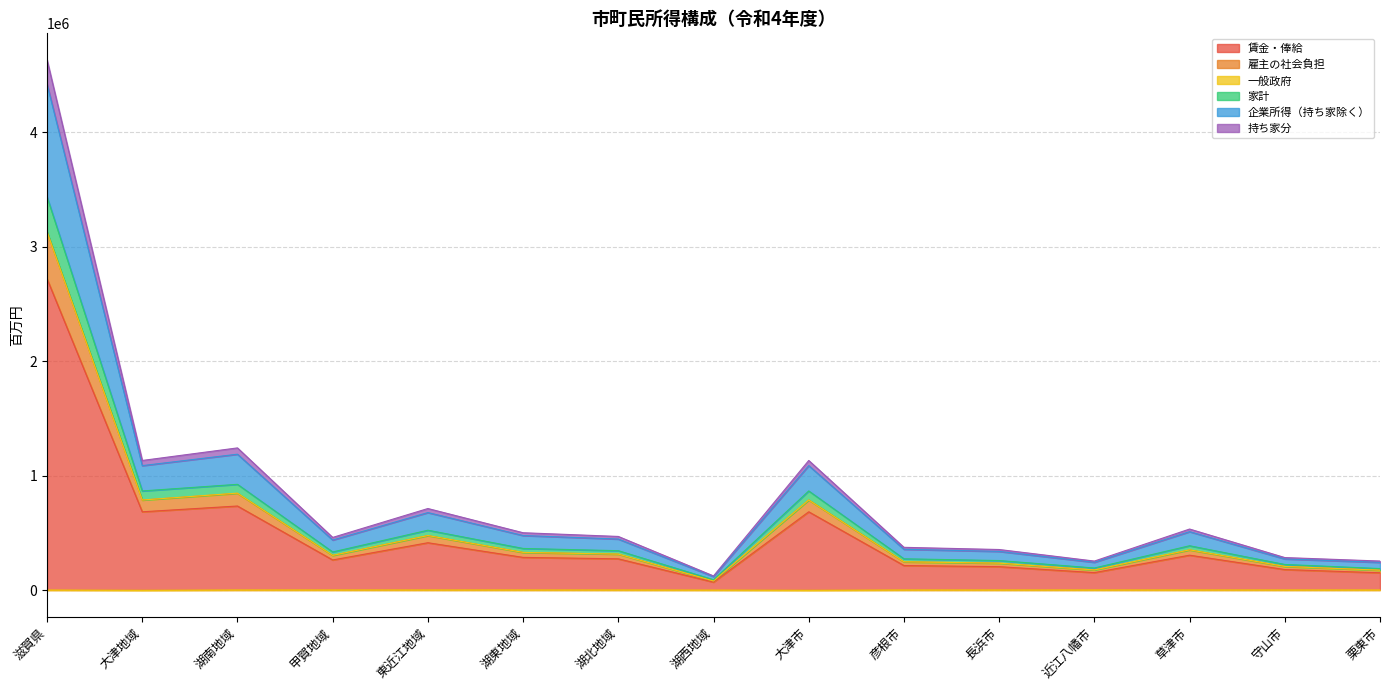

Rank the categories by 雇主の社会負担 value from highest to lowest.

滋賀県, 湖南地域, 大津地域, 大津市, 東近江地域, 草津市, 湖東地域, 湖北地域, 甲賀地域, 彦根市, 長浜市, 守山市, 近江八幡市, 栗東市, 湖西地域